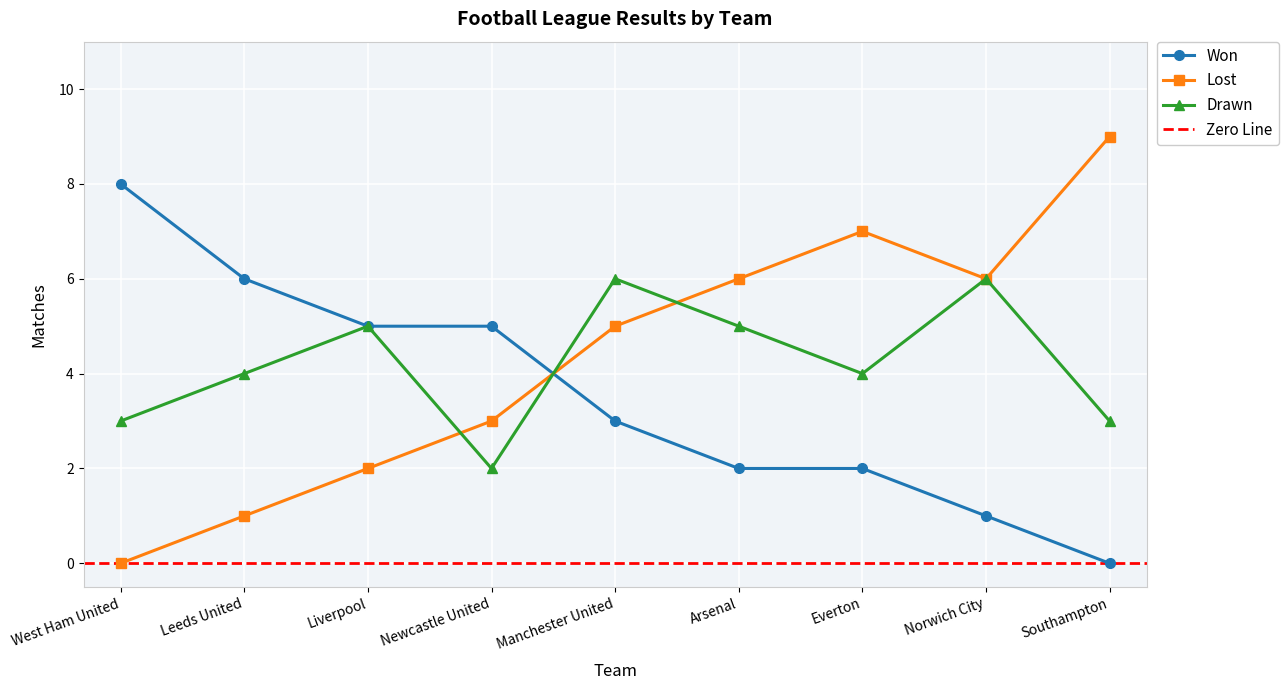

Which category has the highest value in the Drawn series?

Manchester United